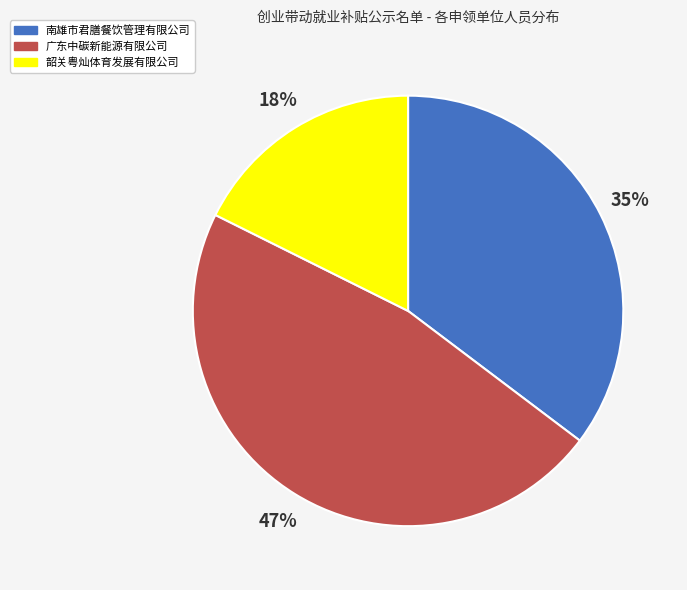

To the nearest percent, what portion does 韶关粤灿体育发展有限公司 represent?

18%